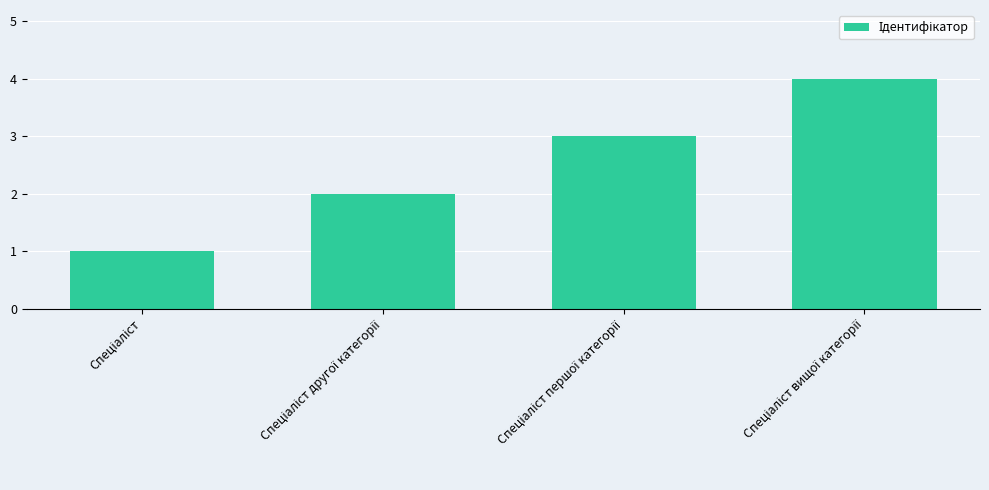

What is the maximum value shown in the chart?

4